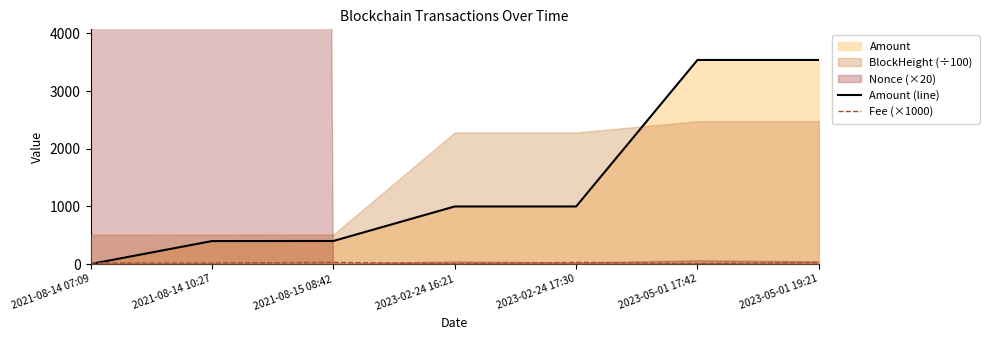

Is it true that Fee (×1000) equals 7.0 at 2023-02-24 16:21?

False